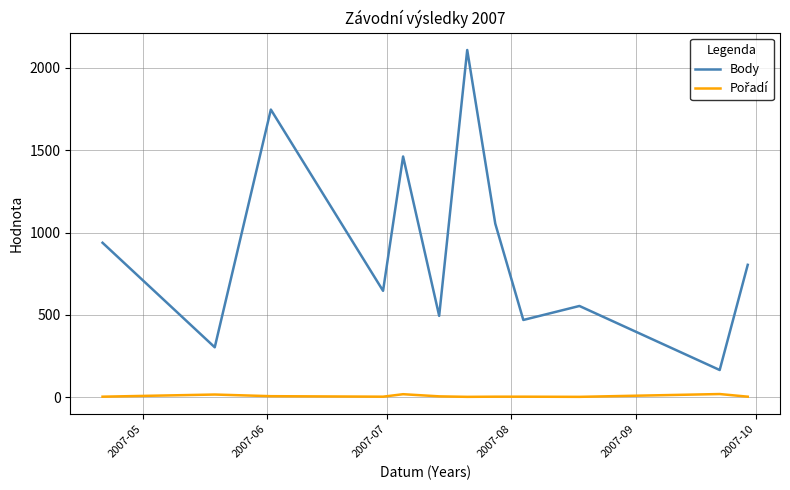

Which series has the widest spread of values?

Body